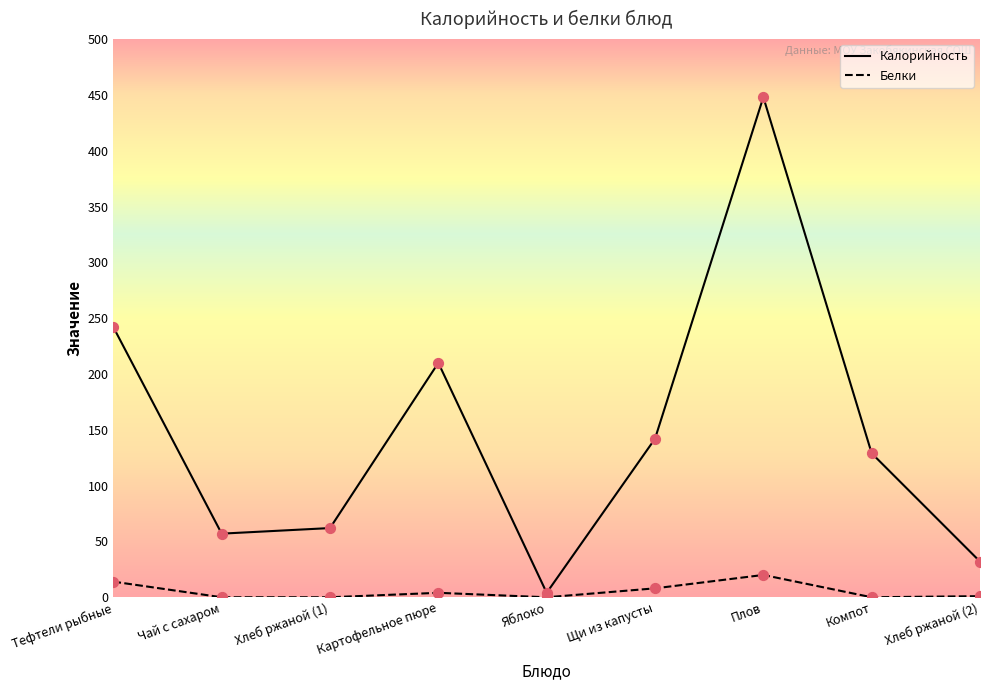

Which series reaches the maximum Y coordinate?

Калорийность